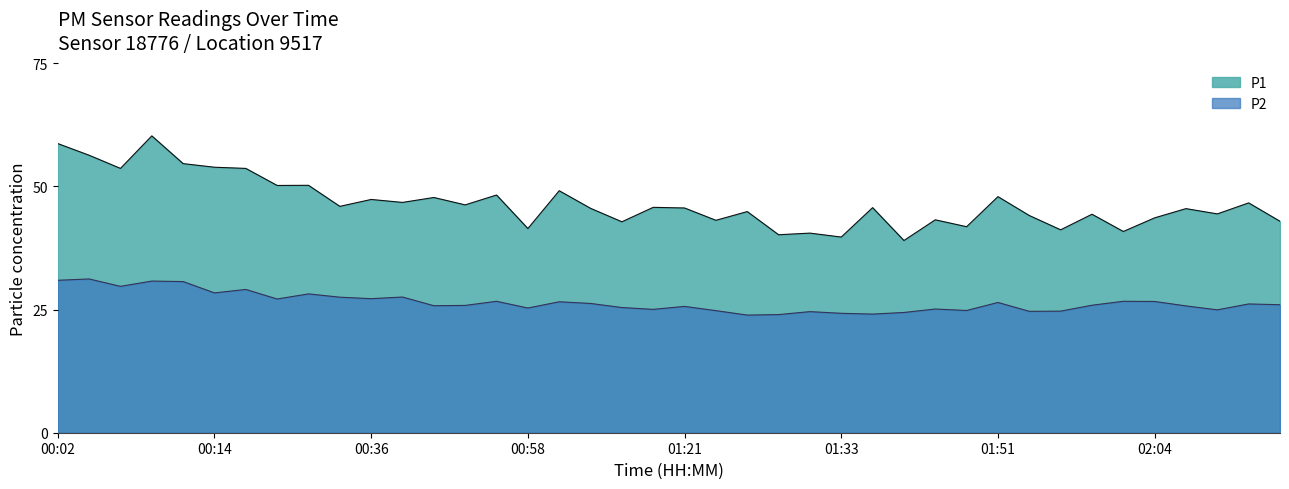

What is the greatest value displayed?

60.2